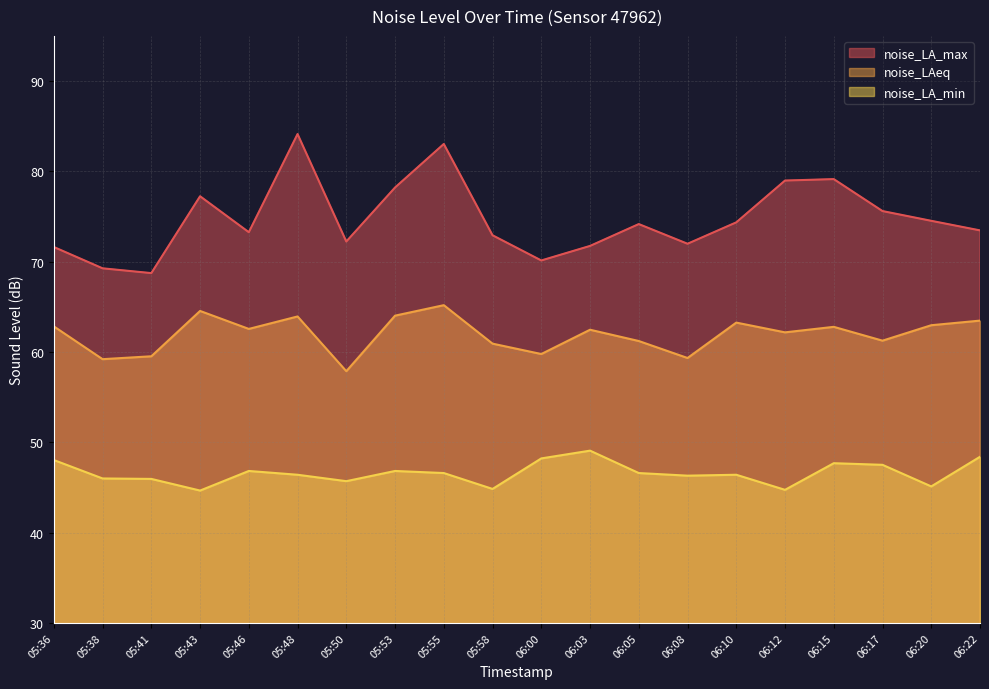

Does the chart have visible grid lines?

Yes